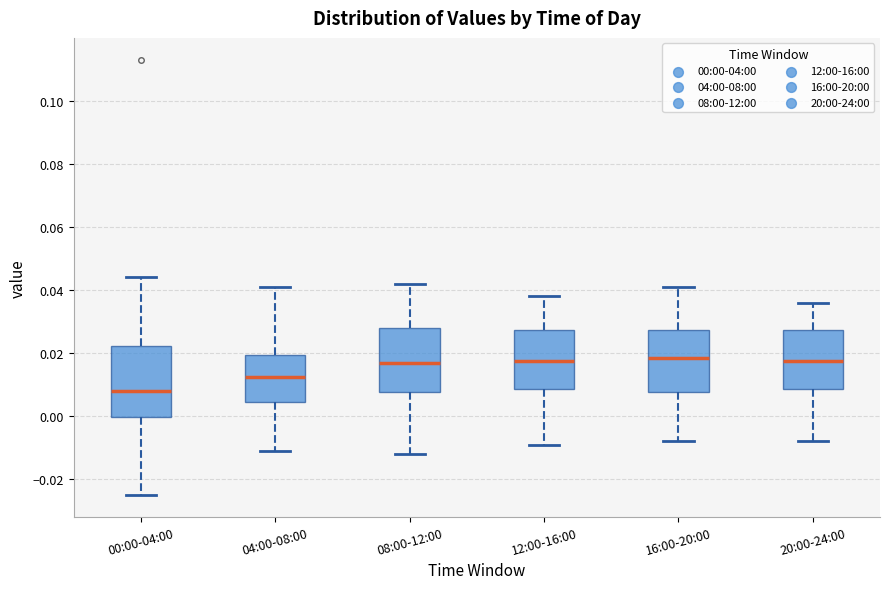

Reading left to right, read every box against the y-axis: the position of its median line, the range the box covers, and the ends of its whiskers. The values are not printed on the chart, so give them approximately, as read against the axis.

00:00-04:00: median 0.008, box 0.000 to 0.022, whiskers -0.024 to 0.044
04:00-08:00: median 0.012, box 0.004 to 0.020, whiskers -0.010 to 0.042
08:00-12:00: median 0.018, box 0.008 to 0.028, whiskers -0.012 to 0.042
12:00-16:00: median 0.018, box 0.008 to 0.028, whiskers -0.008 to 0.038
16:00-20:00: median 0.018, box 0.008 to 0.028, whiskers -0.008 to 0.042
20:00-24:00: median 0.018, box 0.008 to 0.028, whiskers -0.008 to 0.036